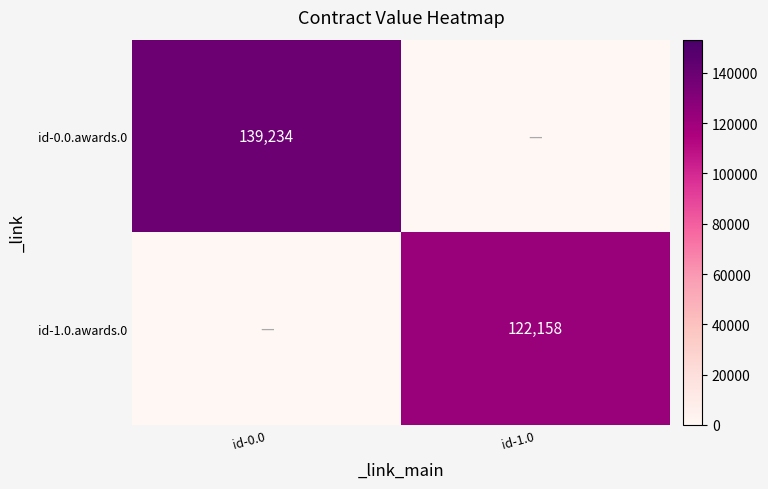

Is it true that id-0.0.awards.0 equals 41739 at id-0.0?

False